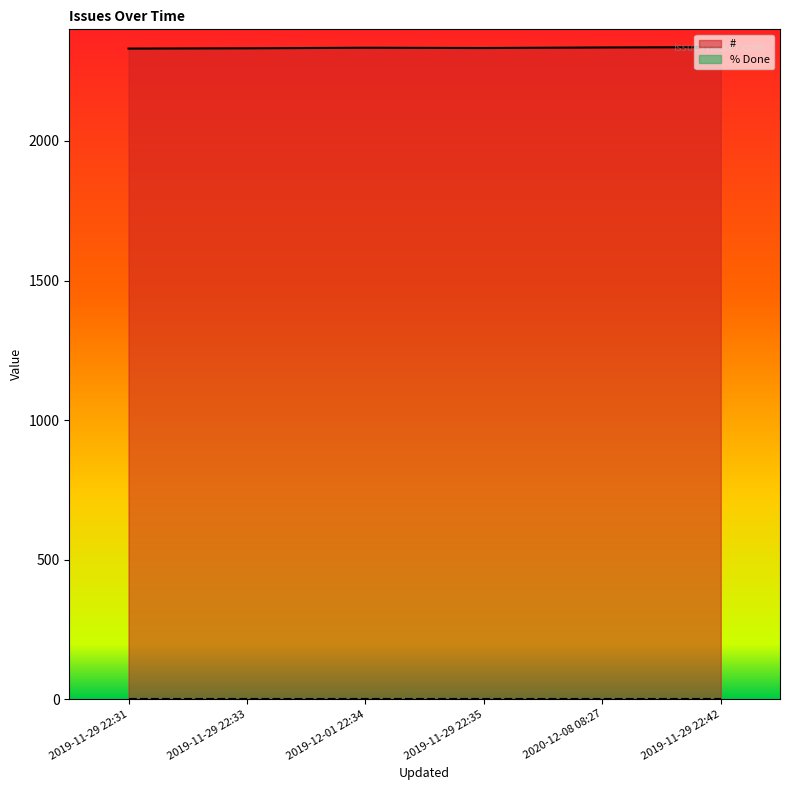

Where is the first local maximum?

2019-12-01 22:34